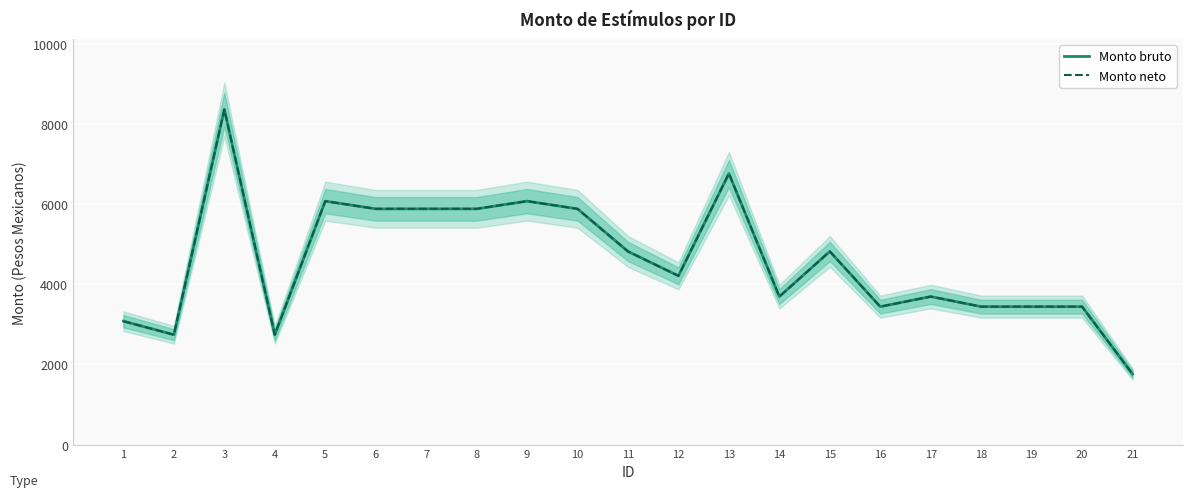

Reading left to right, transcribe all the data shown in this chart.

Monto bruto: 3080.4	2742.8	8366.7	2742.8	6077.4	5885.4	5885.4	5885.4	6077.7	5885.4	4822.2	4212.9	6766.8	3695.4	4822.2	3443.4	3695.4	3443.4	3443.4	3443.4	1761.6
Monto neto: 3080.4	2742.8	8366.7	2742.8	6077.4	5885.4	5885.4	5885.4	6077.7	5885.4	4822.2	4212.9	6766.8	3695.4	4822.2	3443.4	3695.4	3443.4	3443.4	3443.4	1761.6